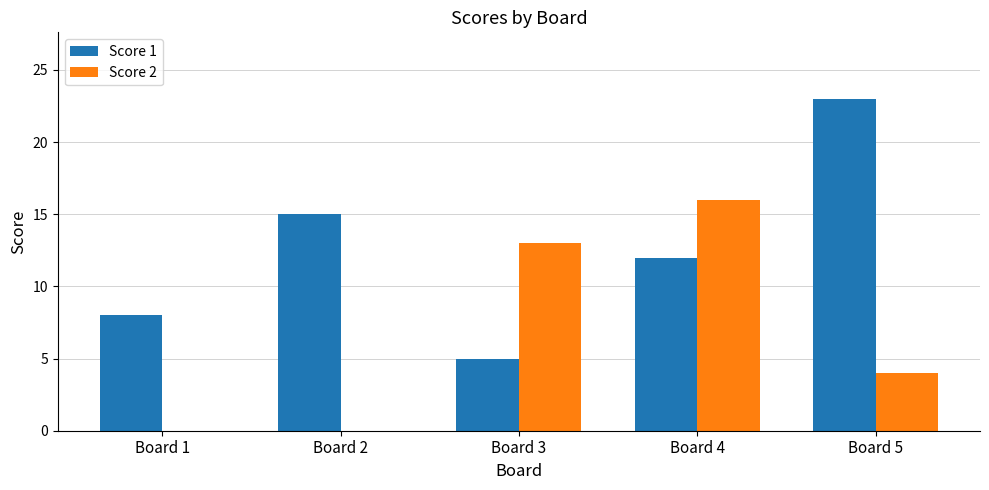

Which series has the largest range (max minus min)?

Score 1